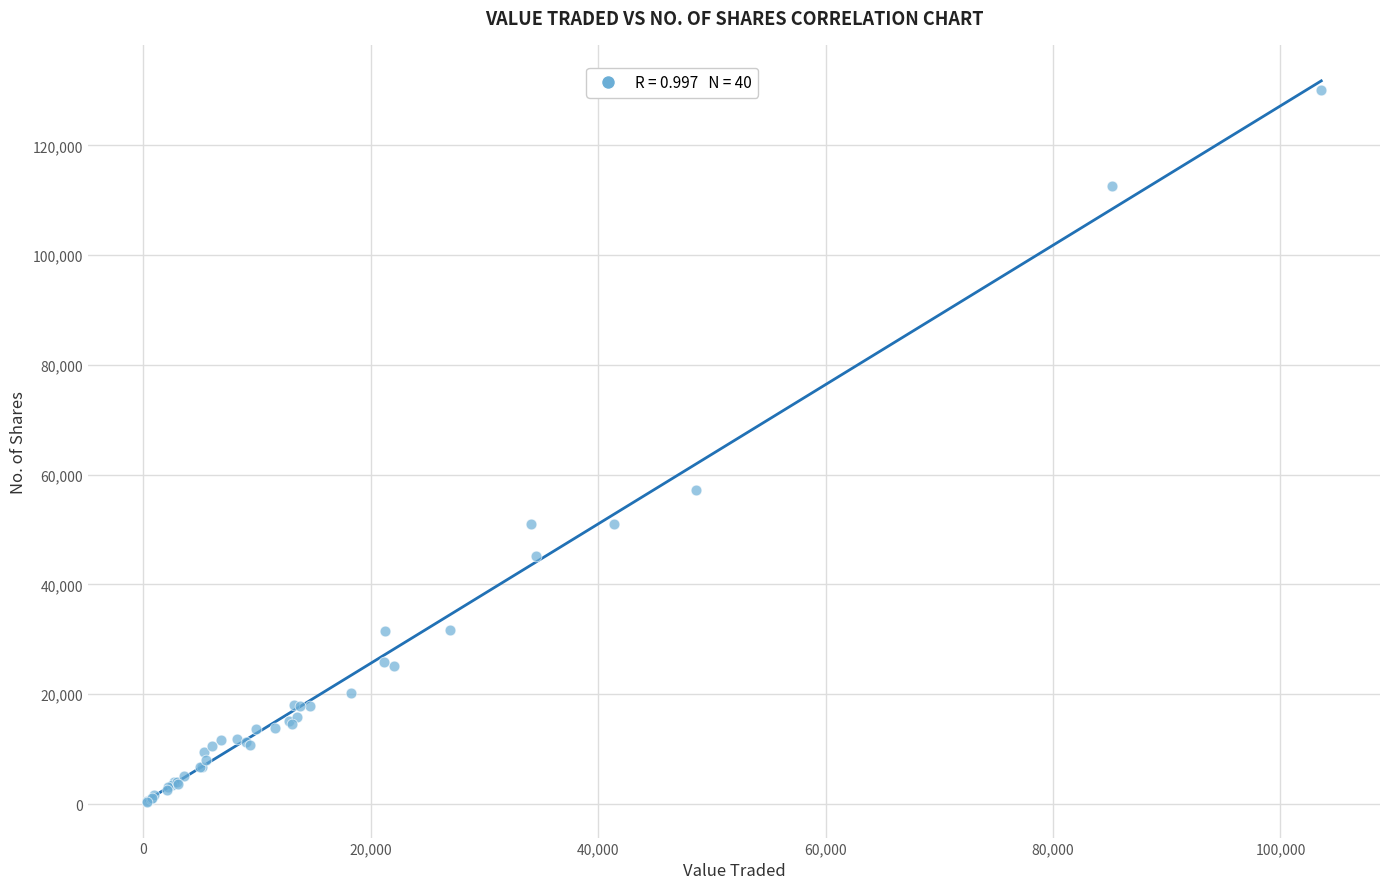

What Y value in the scatter plot is closest to 65249?

57203